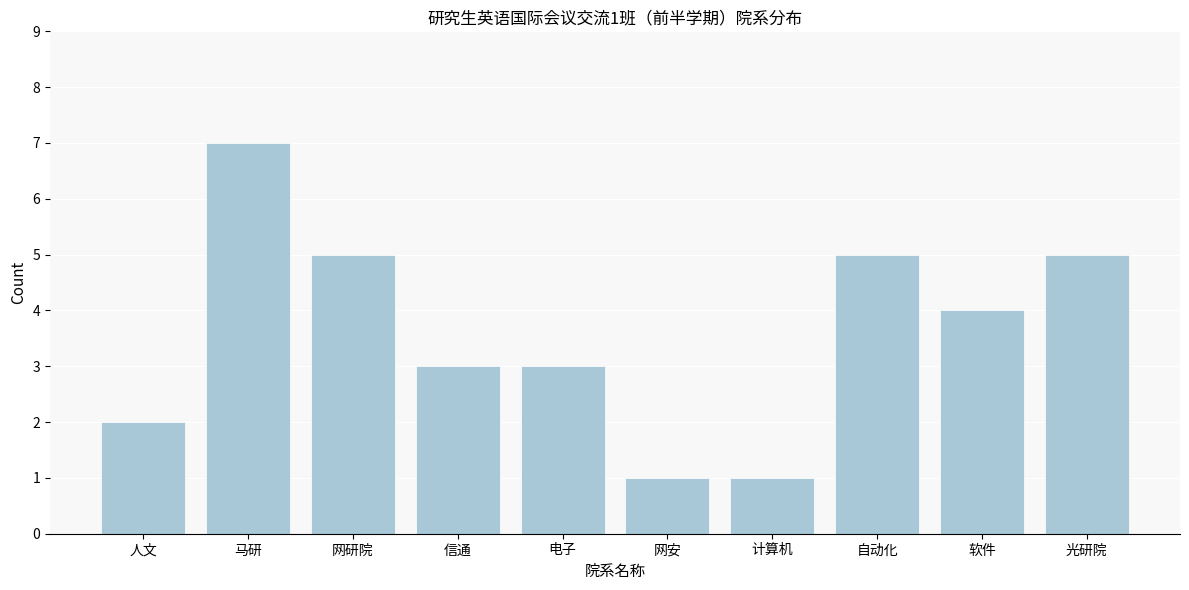

Reading right to left, extract all data points from this chart.

5	4	5	1	1	3	3	5	7	2